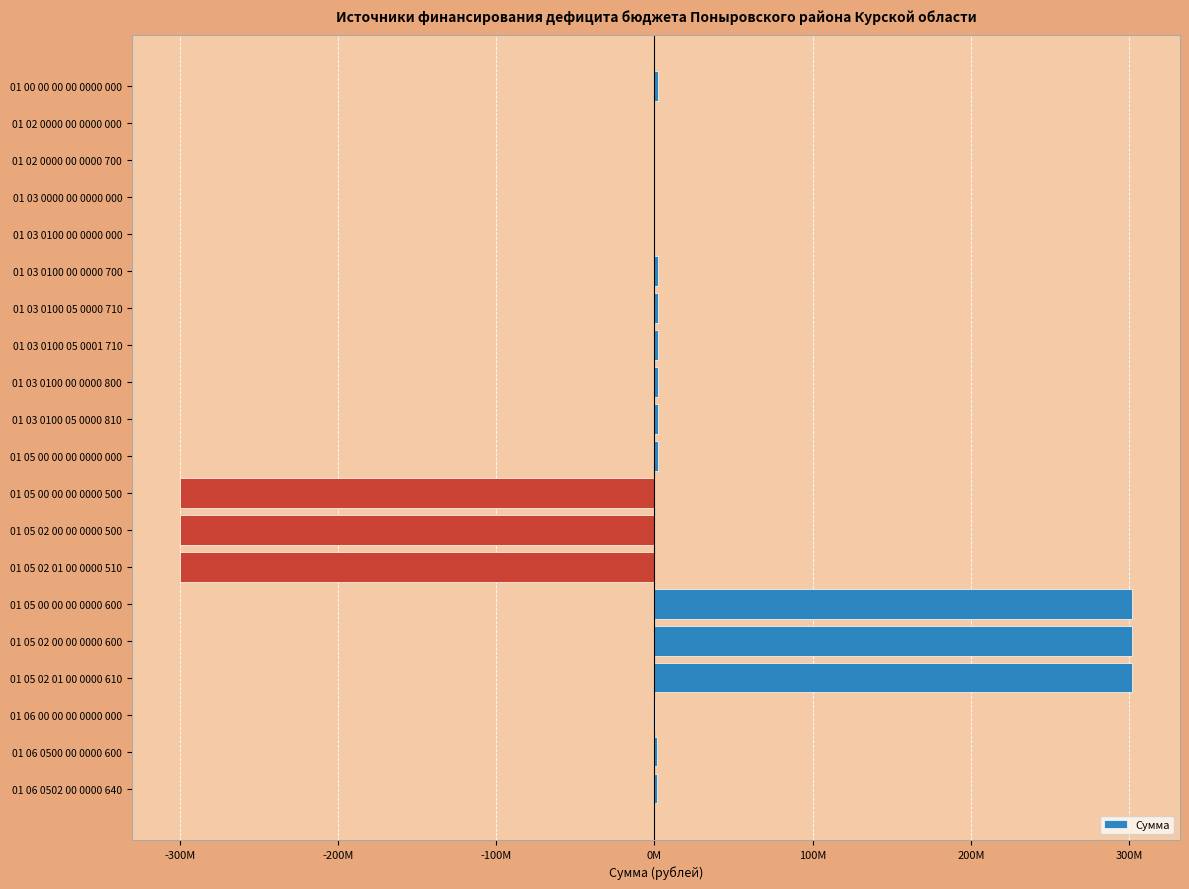

Are the bars horizontal?

Yes